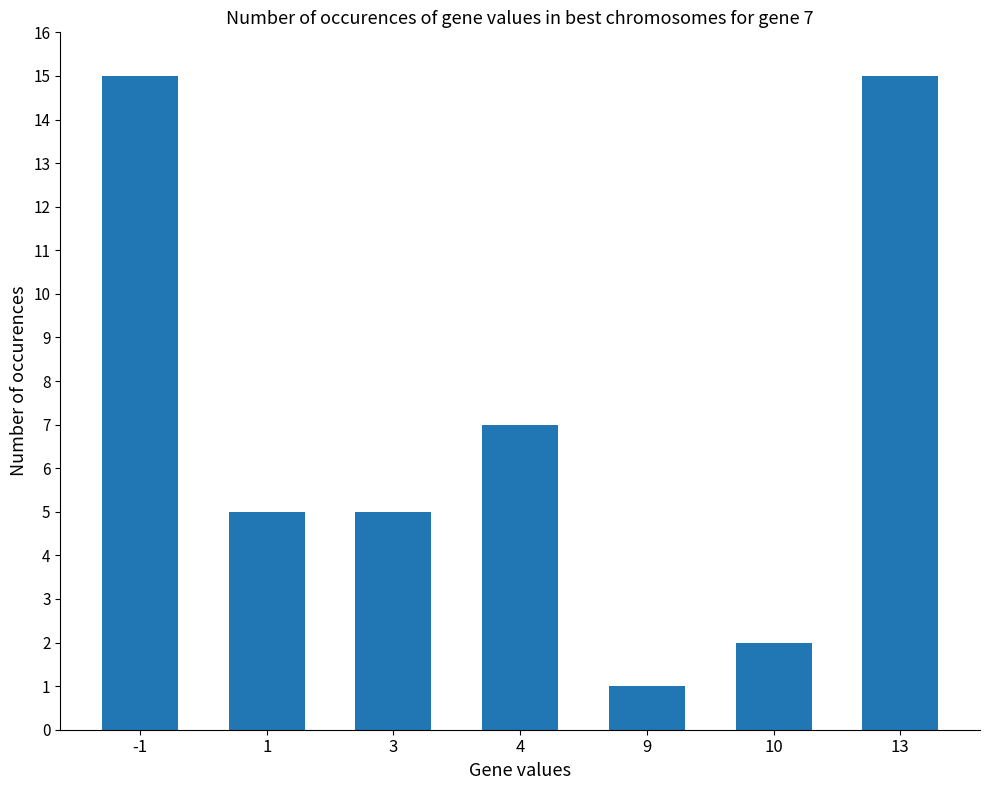

What is the difference between the values at 3 and 10?

3